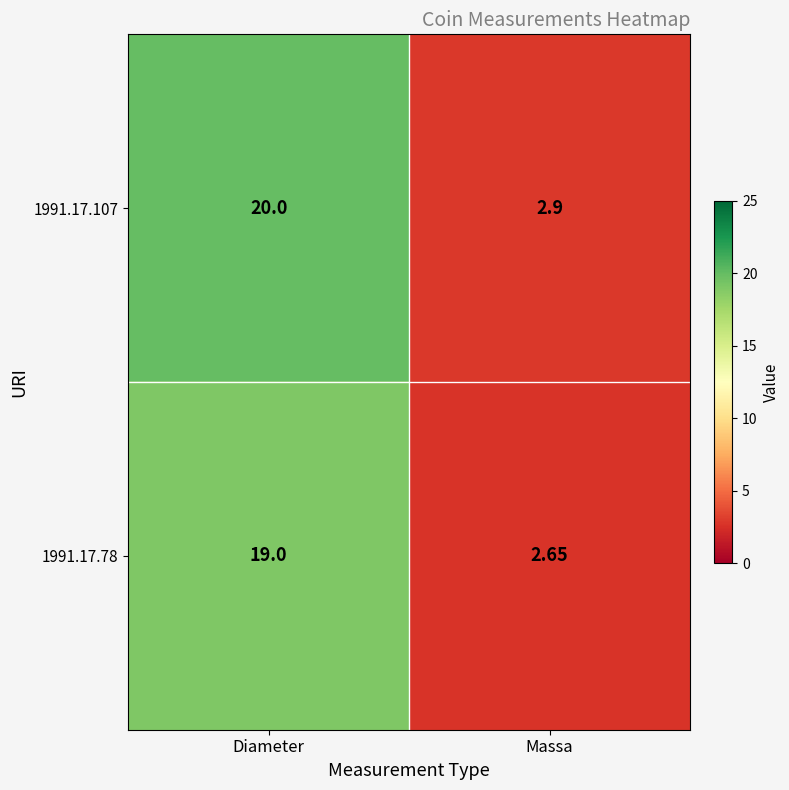

At which category is the sum across all series the highest?

Diameter